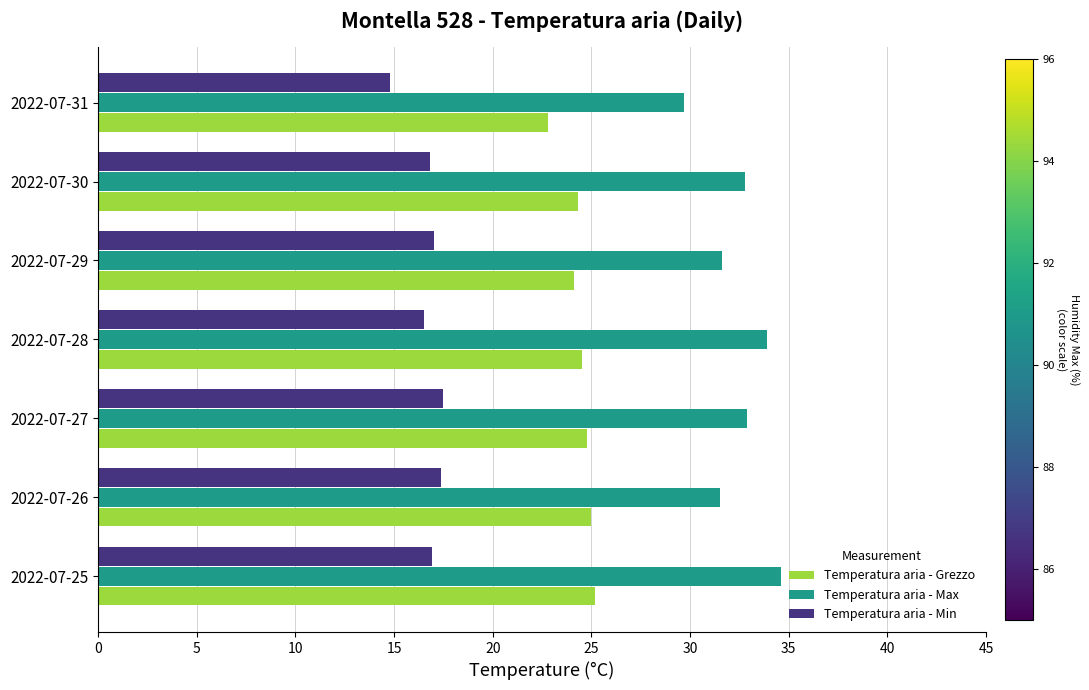

Count the number of categories in the chart.

7